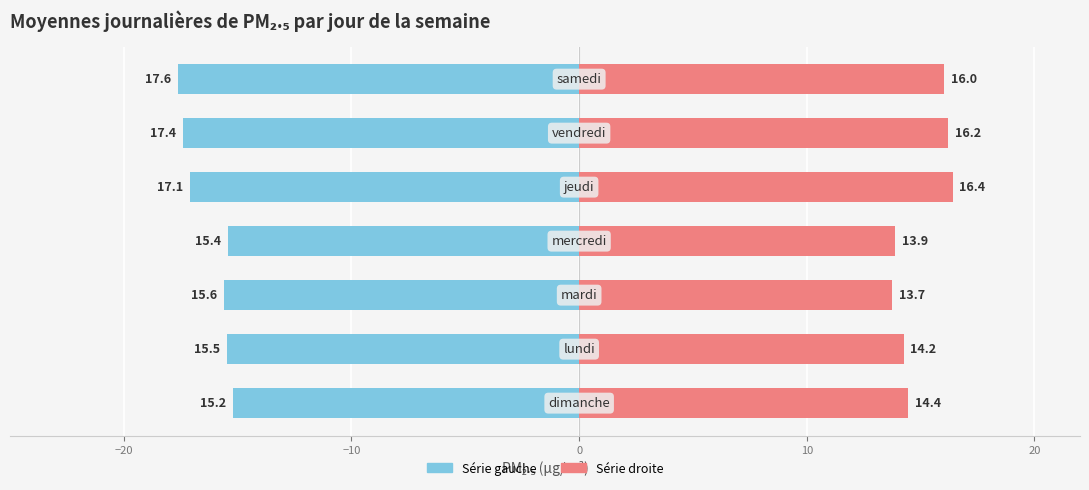

What is the spread (max minus min) of values at 10?

33.5